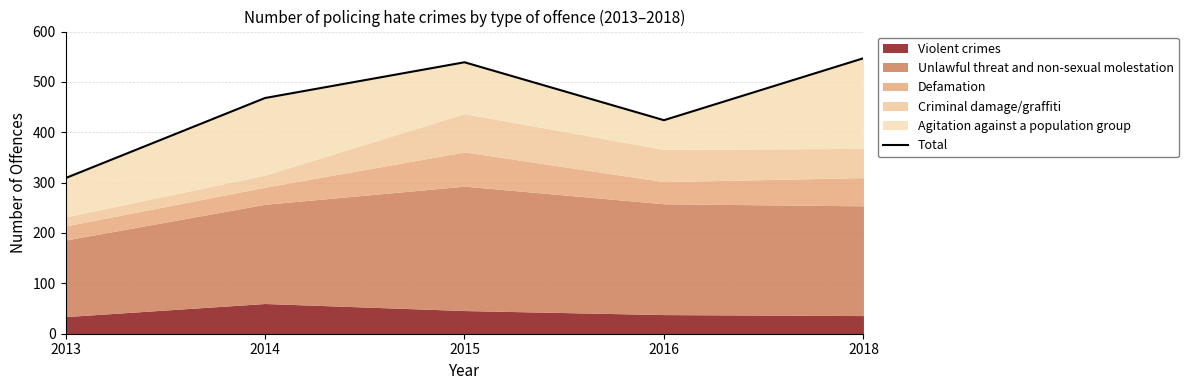

The value at 2013 is 309. True or false?

True